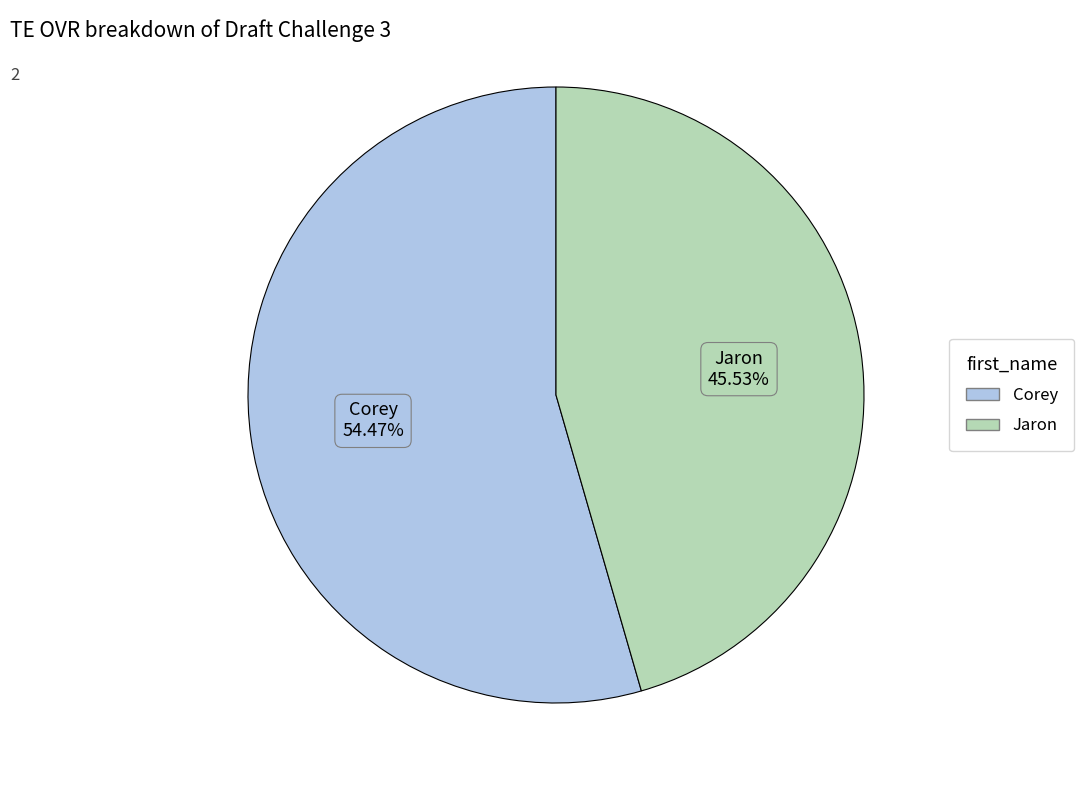

Is it true that Corey is 48% of the pie?

False